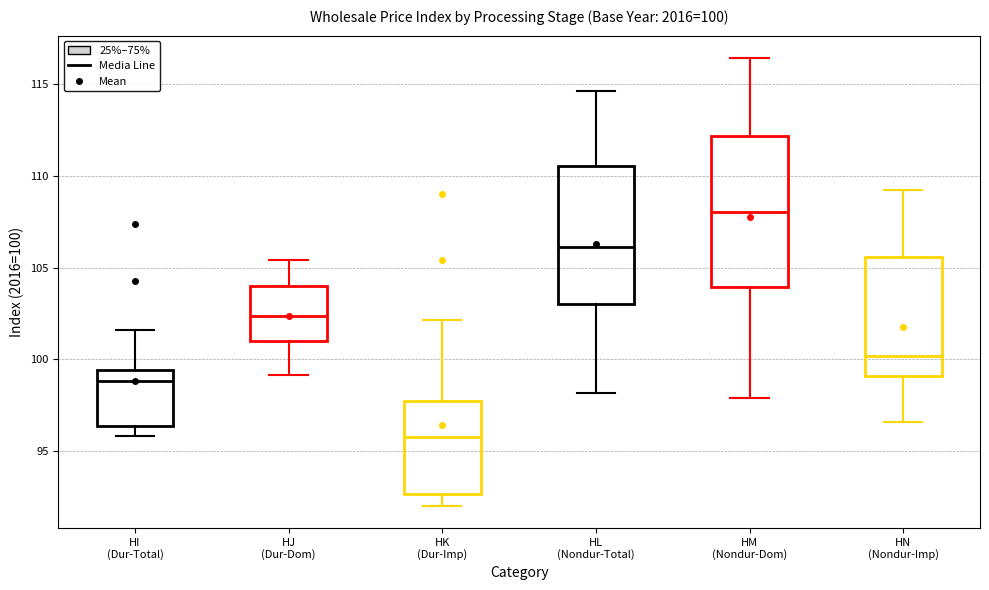

Which box's median line is the lowest?

HK (Dur-Imp)